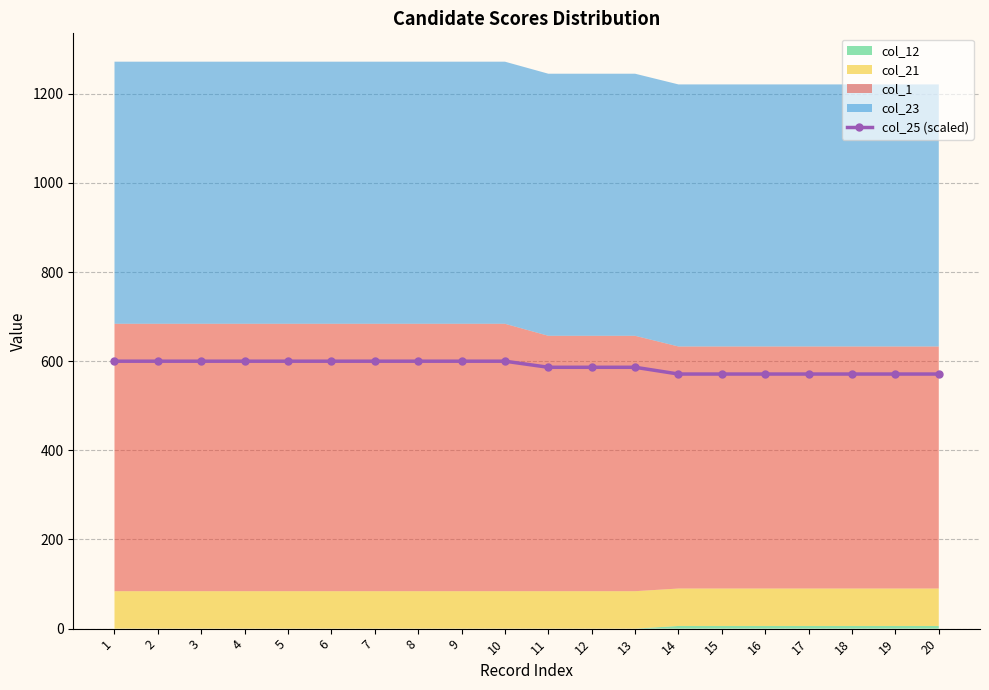

Reading left to right, what are all the values shown in this chart?

600.0	600.0	600.0	600.0	600.0	600.0	600.0	600.0	600.0	600.0	586.4	586.4	586.4	571.2	571.2	571.2	571.2	571.2	571.2	571.2